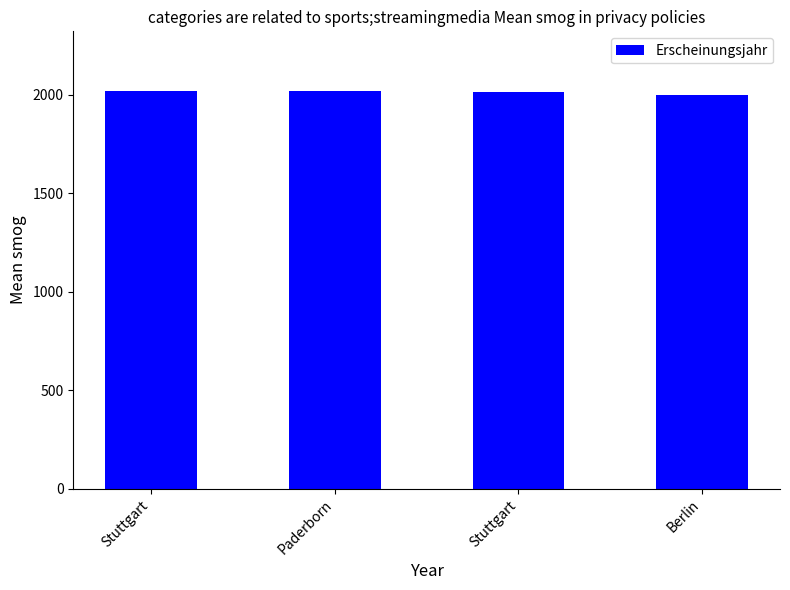

How many bars are there in total?

4